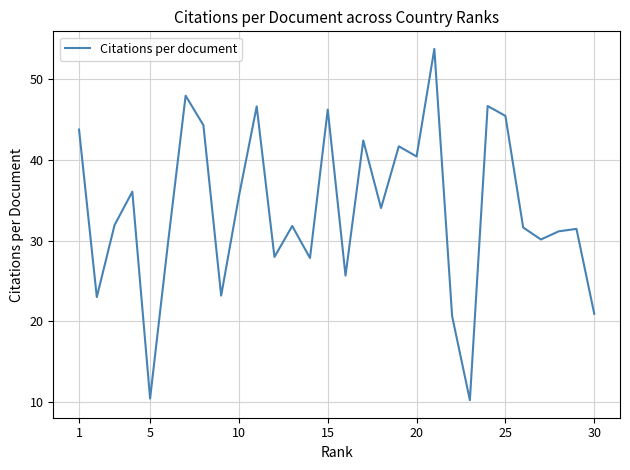

What is the difference between the maximum and minimum values?

43.4